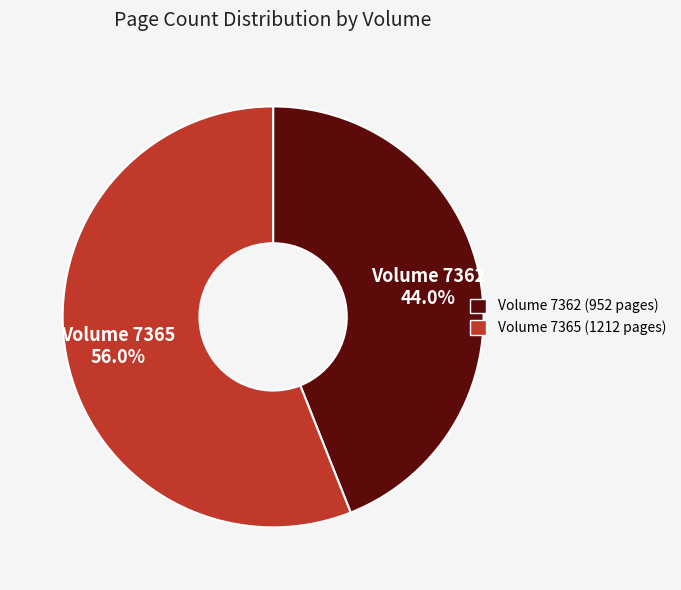

Rank the categories by value from highest to lowest.

Volume 7365 (1212 pages), Volume 7362 (952 pages)